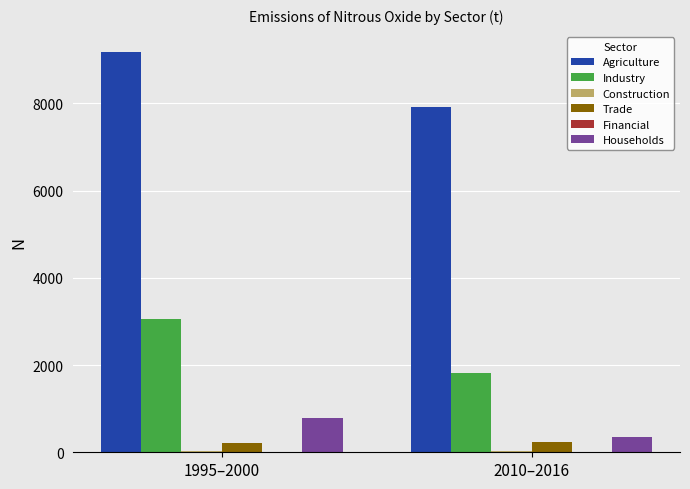

Are the bars grouped side by side (vs. stacked)?

Yes